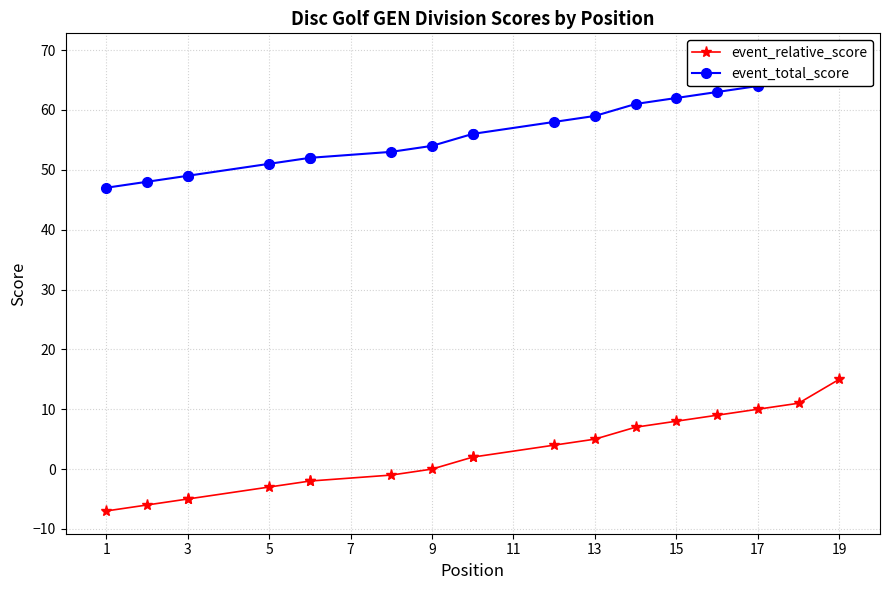

What is the difference between the maximum and minimum values in the event_relative_score series?

22